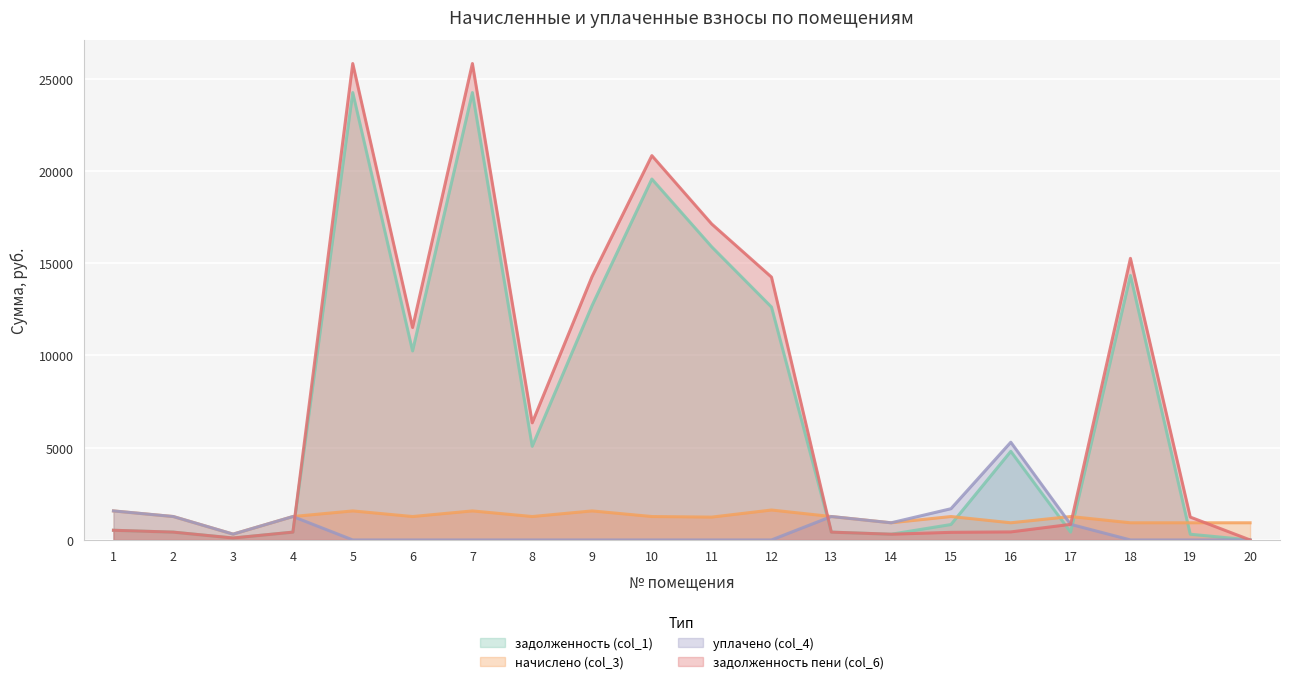

What are all the series names shown in the legend?

задолженность (col_1), начислено (col_3), уплачено (col_4), задолженность пени (col_6)